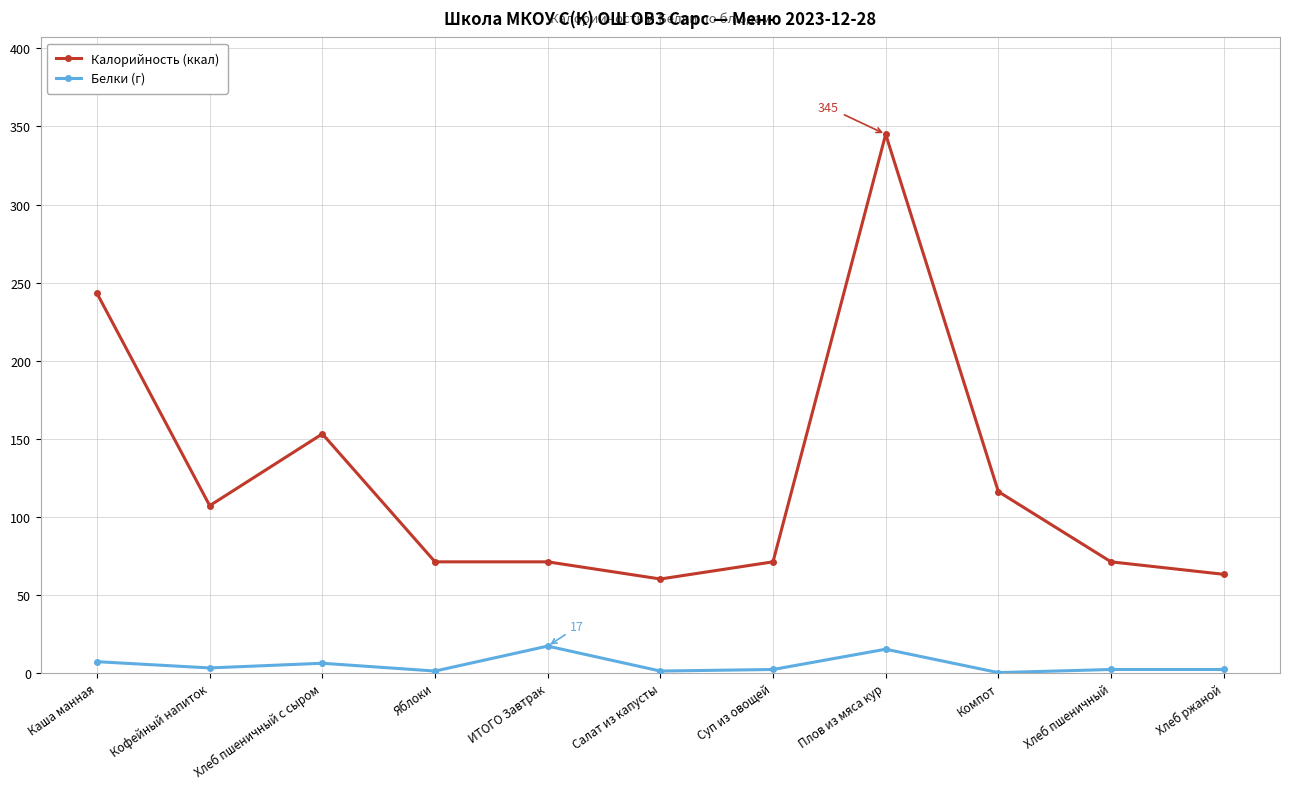

How many distinct data groups are displayed?

2